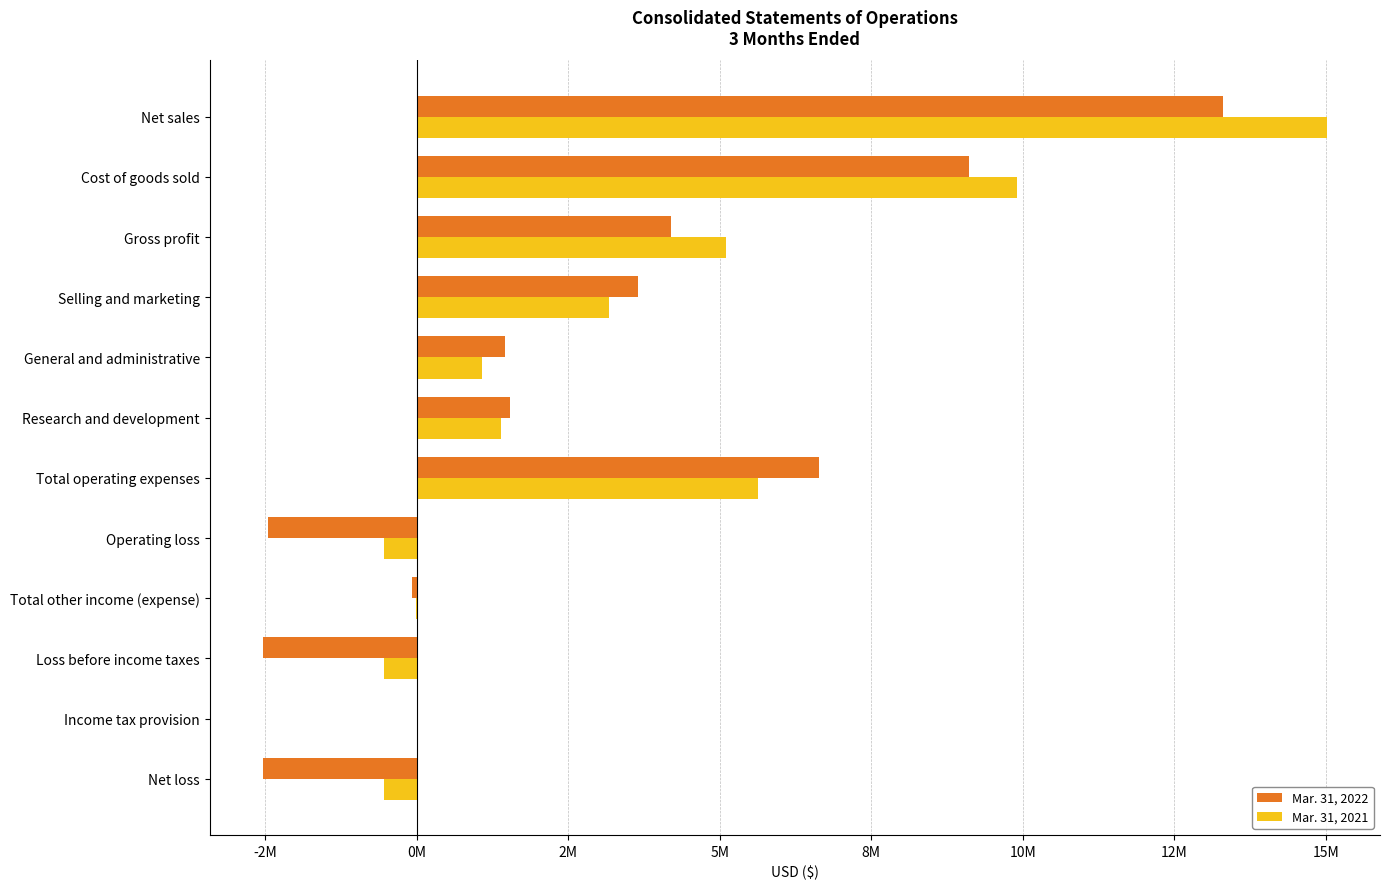

What are all the series names shown in the legend?

Mar. 31, 2022, Mar. 31, 2021